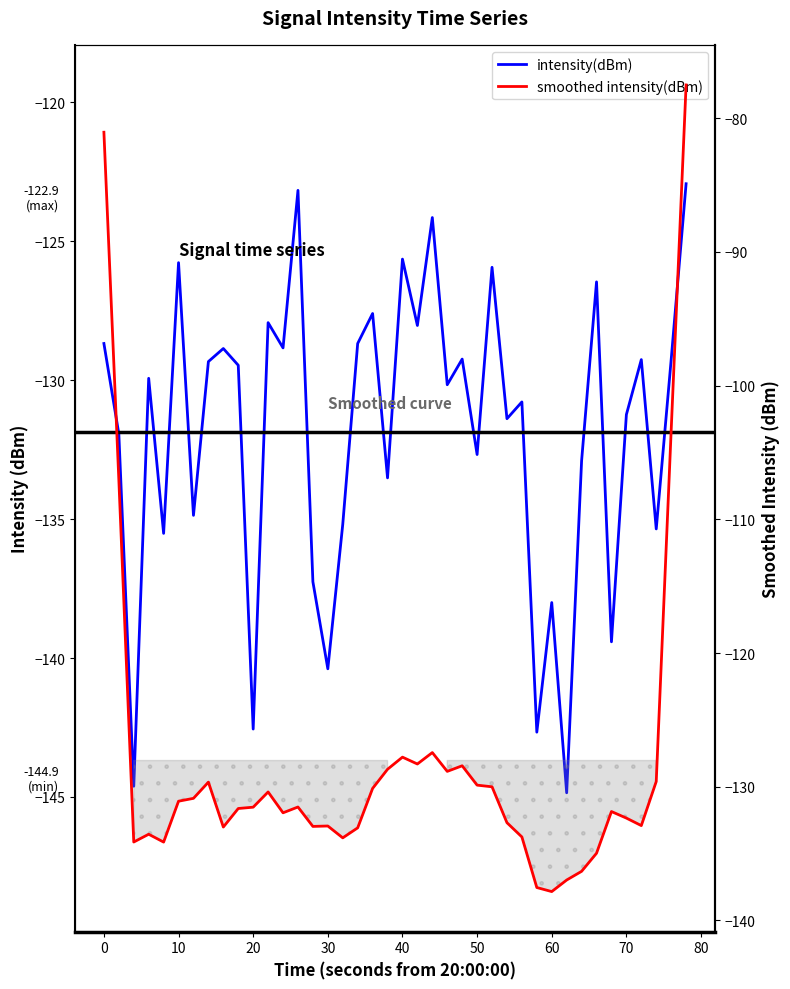

What is the average value of the intensity(dBm) series?

-131.9